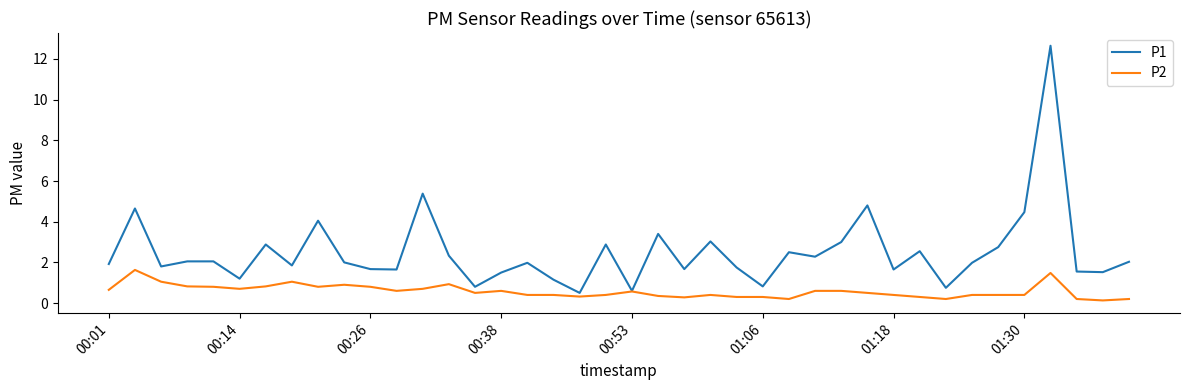

What is the sum of all P2 values?

23.1